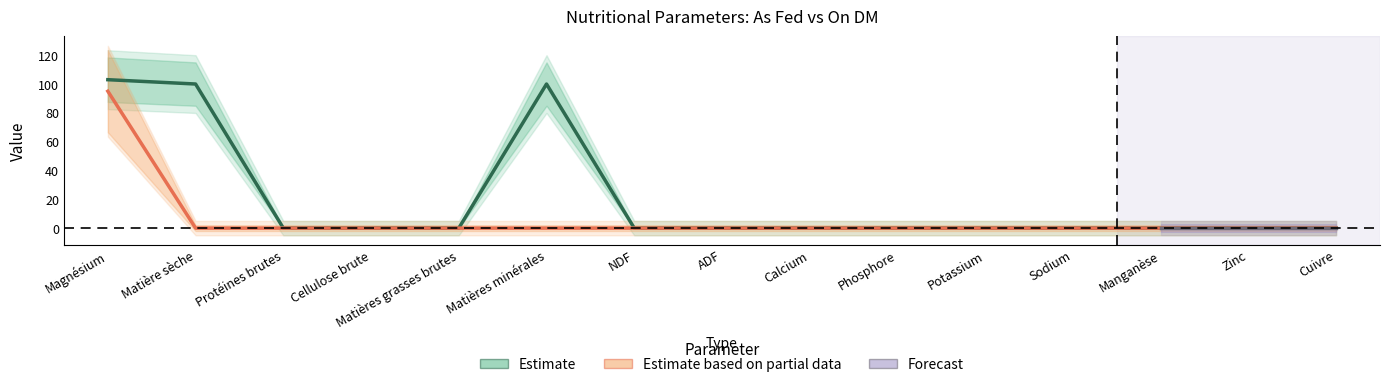

The value of other at Potassium is 56. True or false?

False